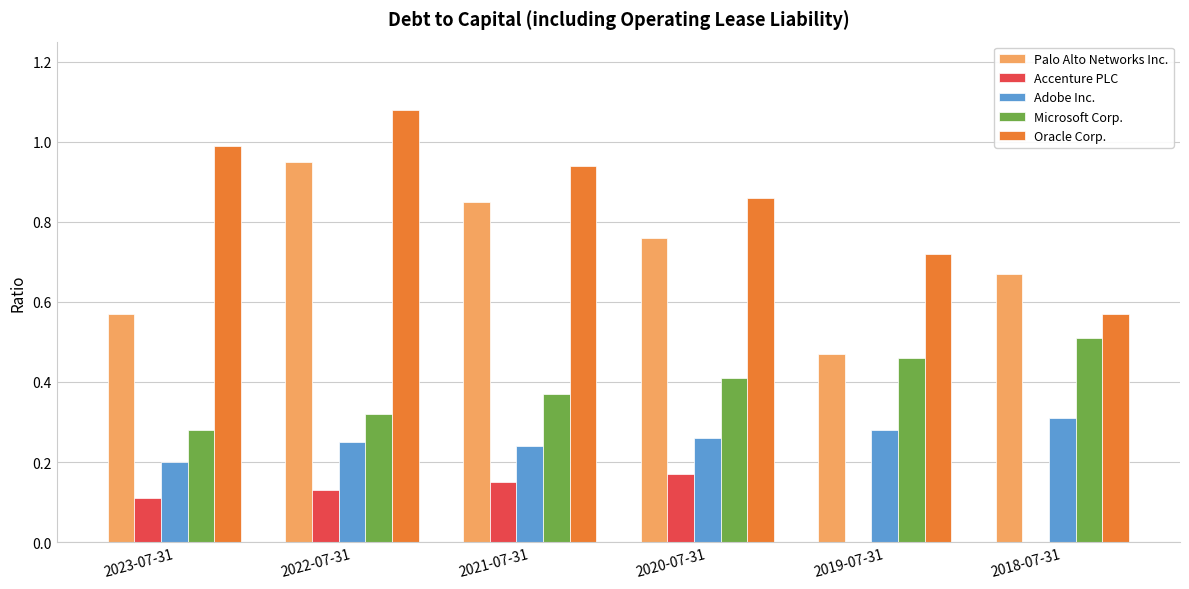

What is the sum of the Oracle Corp. values at 2021-07-31 and 2018-07-31?

1.5